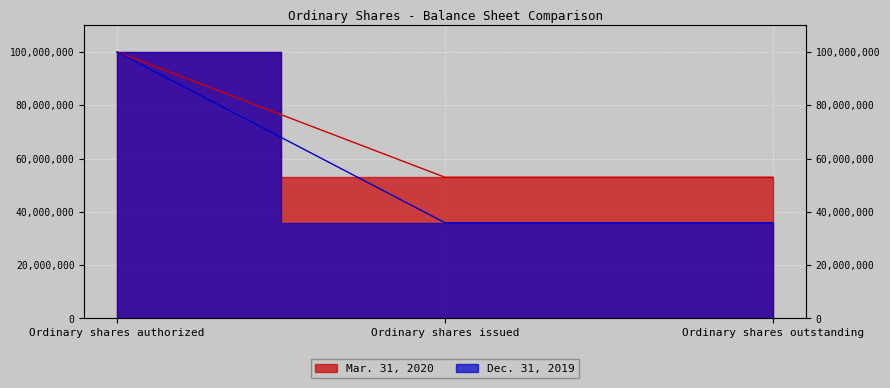

Rank the series by their average value, from highest to lowest.

Mar. 31, 2020, Dec. 31, 2019